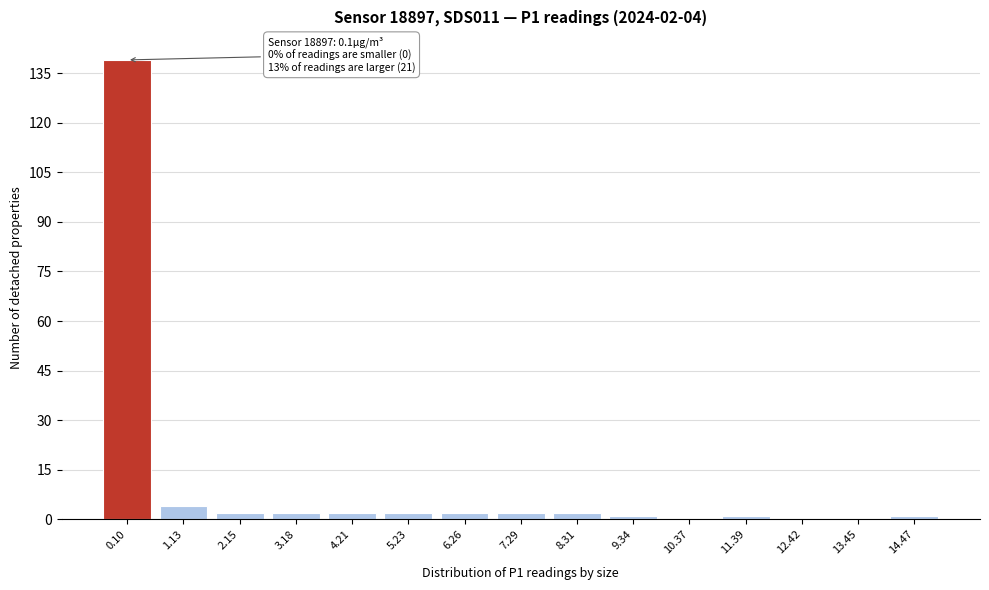

Reading right to left, extract all data points from this chart.

14.47=1	13.45=0	12.42=0	11.39=1	10.37=0	9.34=1	8.31=2	7.29=2	6.26=2	5.23=2	4.21=2	3.18=2	2.15=2	1.13=4	0.10=139